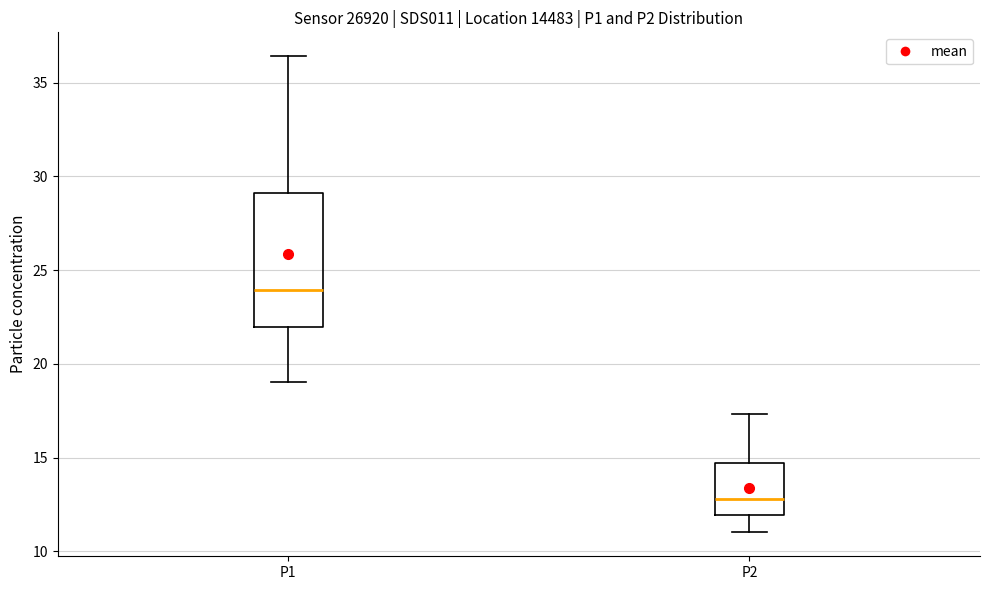

Reading left to right, transcribe this box plot: for each box, give where its median line is, the range the box spans, and where its two whiskers end, as read against the y-axis. The values are not printed on the chart, so give them approximately, as read against the axis.

P1: median 24.0, box 22.0 to 29.0, whiskers 19.0 to 36.5
P2: median 13.0, box 12.0 to 14.5, whiskers 11.0 to 17.5